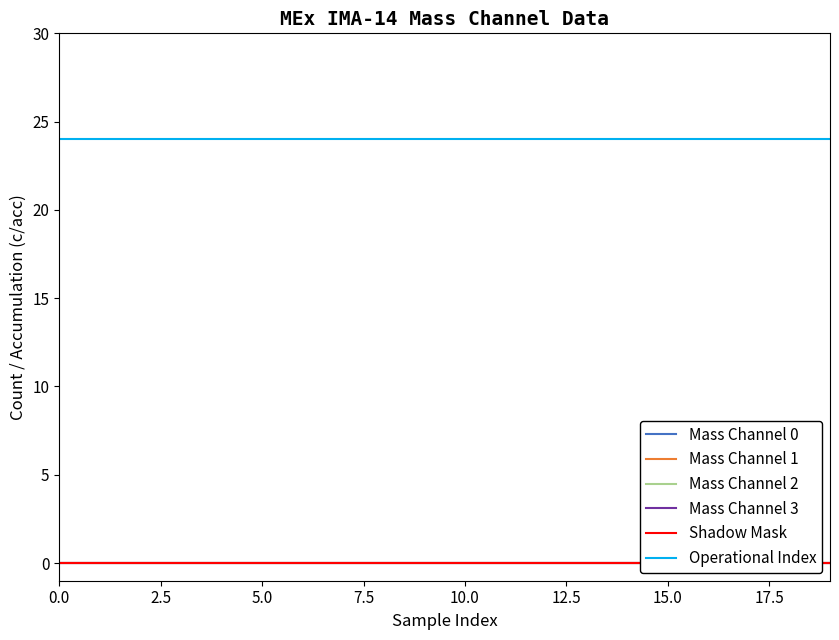

Reading right to left, list all the values displayed in this chart.

Mass Channel 0: 0	0	0	0	0	0	0	0	0	0	0	0	0	0	0	0	0	0	0	0
Mass Channel 1: 0	0	0	0	0	0	0	0	0	0	0	0	0	0	0	0	0	0	0	0
Mass Channel 2: 0	0	0	0	0	0	0	0	0	0	0	0	0	0	0	0	0	0	0	0
Mass Channel 3: 0	0	0	0	0	0	0	0	0	0	0	0	0	0	0	0	0	0	0	0
Shadow Mask: 0	0	0	0	0	0	0	0	0	0	0	0	0	0	0	0	0	0	0	0
Operational Index: 24	24	24	24	24	24	24	24	24	24	24	24	24	24	24	24	24	24	24	24